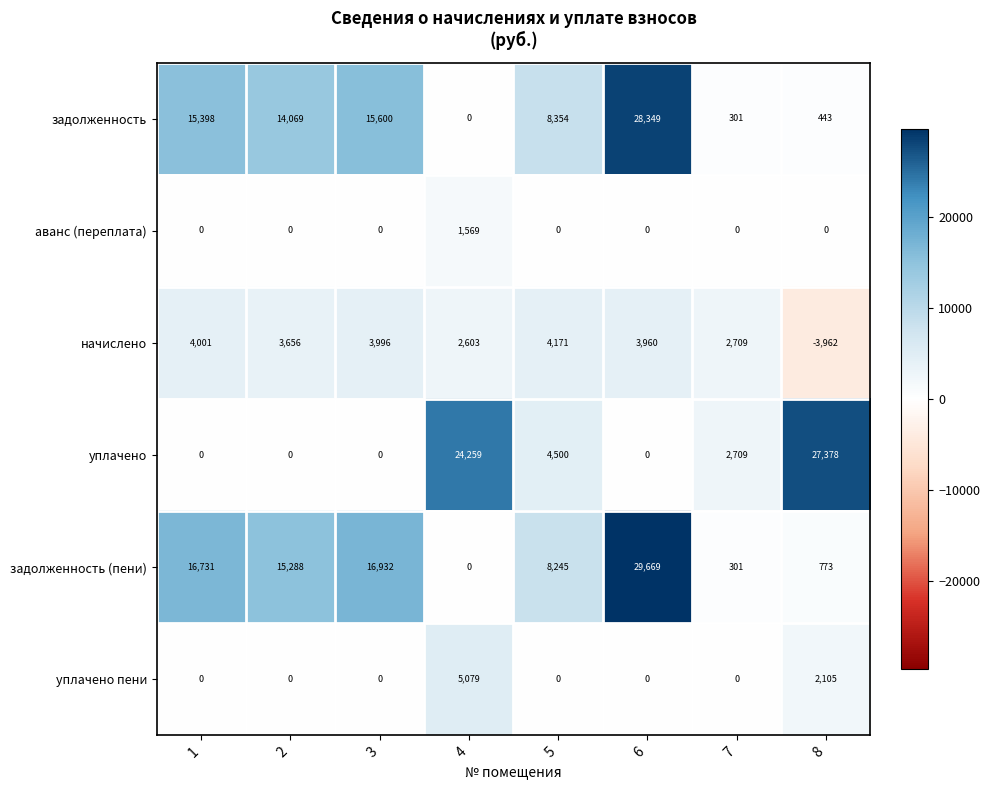

At how many categories does at least one series exceed 23210?

3